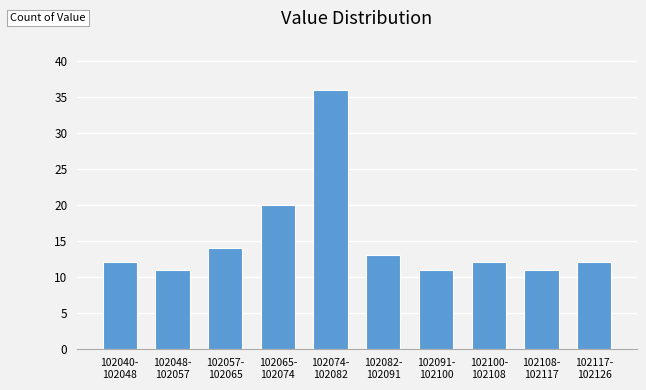

Reading right to left, what are all the values shown in this chart?

12	11	12	11	13	36	20	14	11	12